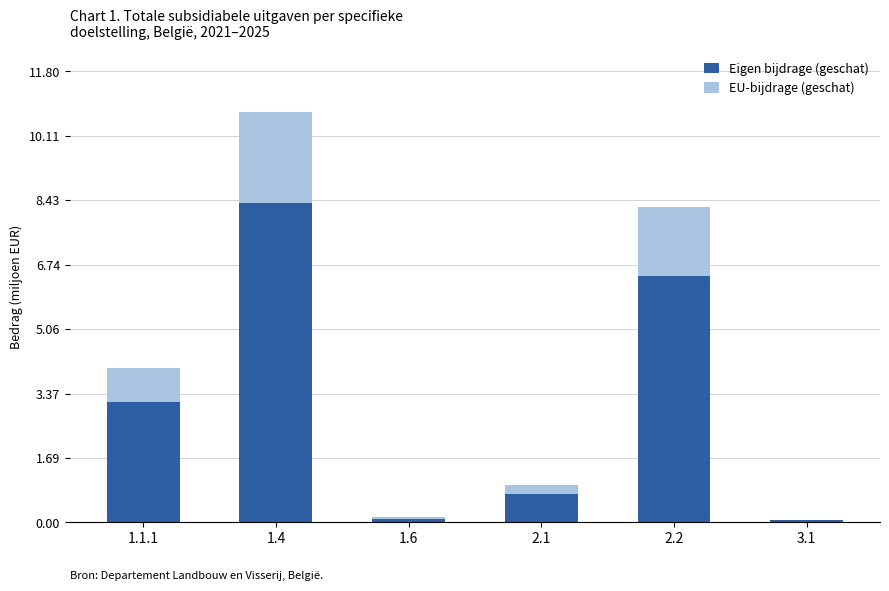

True or false: Eigen bijdrage (geschat) has a value of 8.4 at 1.4.

True